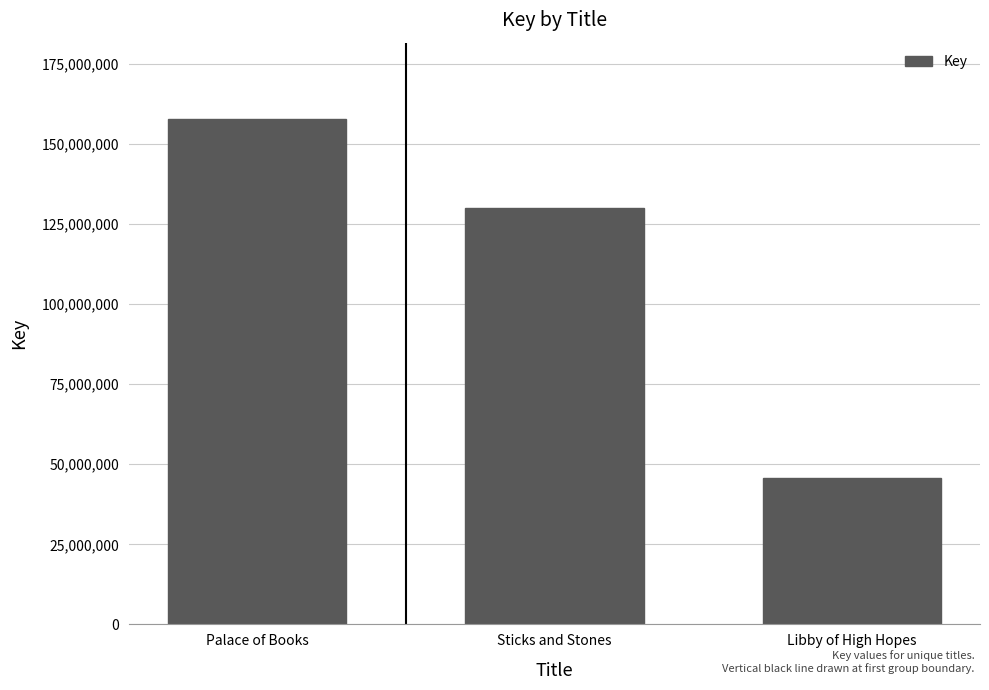

How many bars are there in total?

3